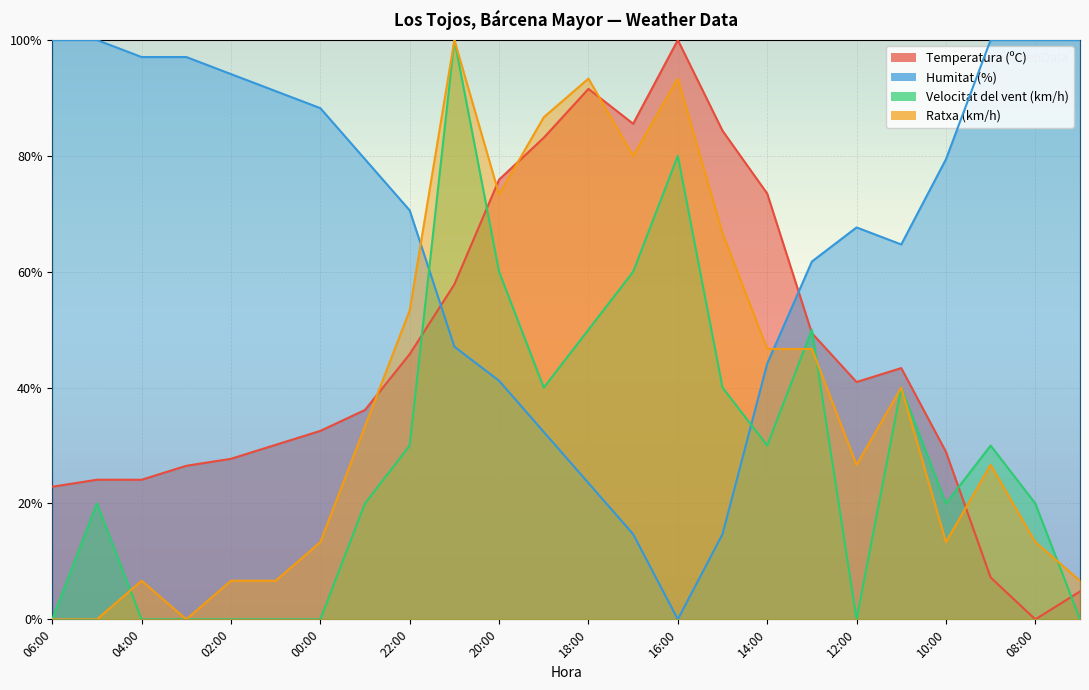

Where is Ratxa (km/h) nearest to the value 49?

14:00